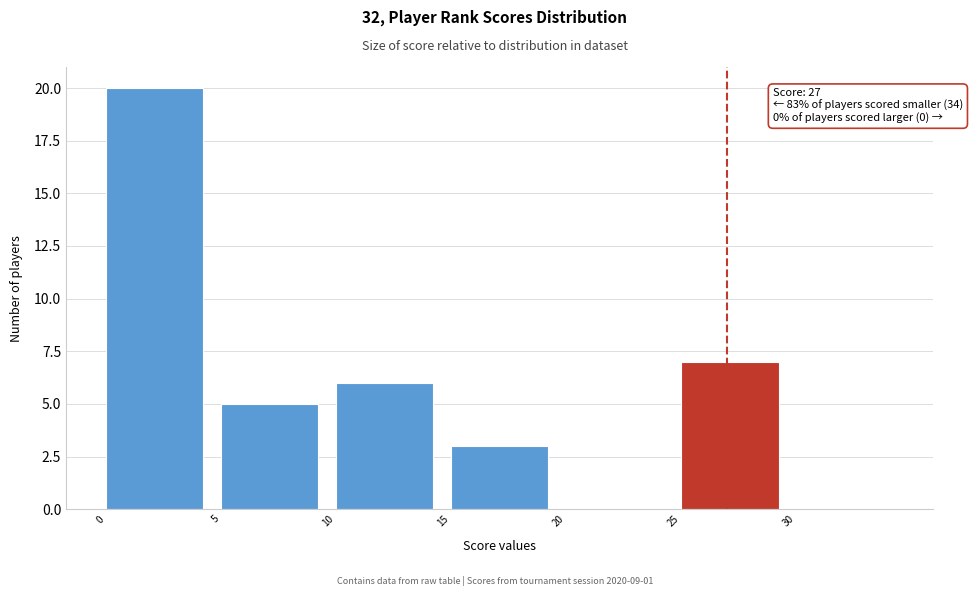

Over which range of the x-axis is the bar tallest?

0 to 5